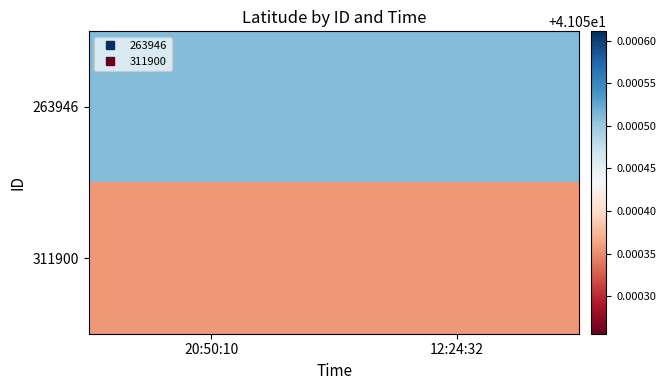

Between 20:50:10 and 12:24:32, which is larger?

20:50:10